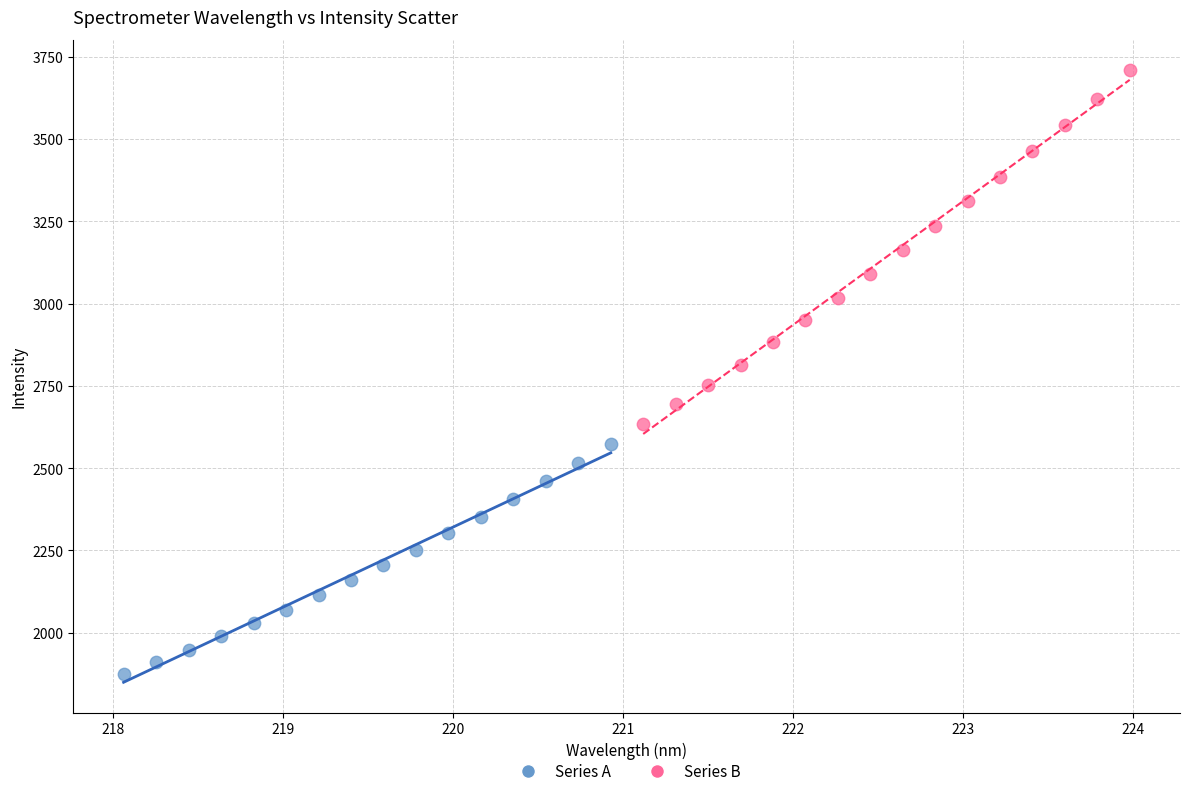

Which series reaches the maximum Y coordinate?

Series B